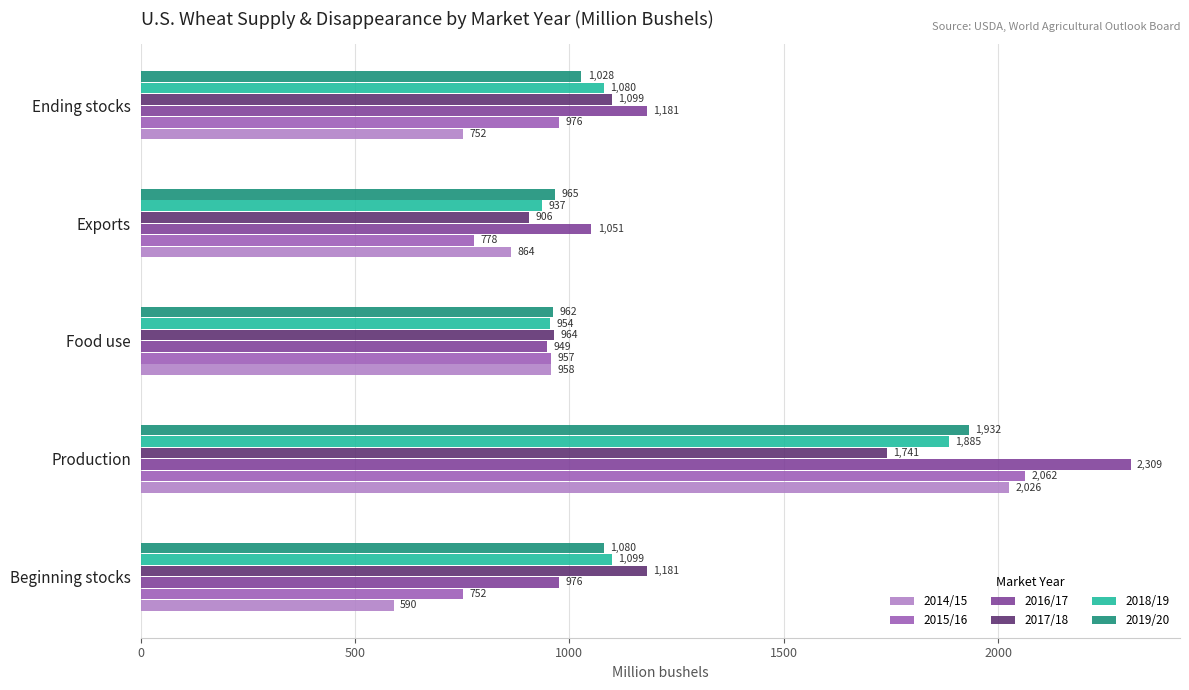

Which series has the largest range (max minus min)?

2014/15